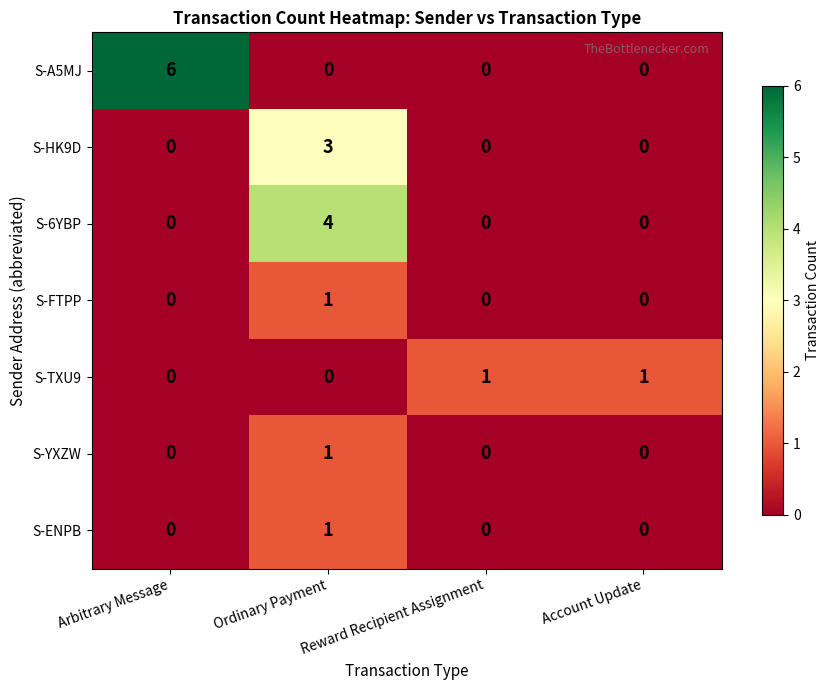

Is it true that S-6YBP equals 4 at Ordinary Payment?

True